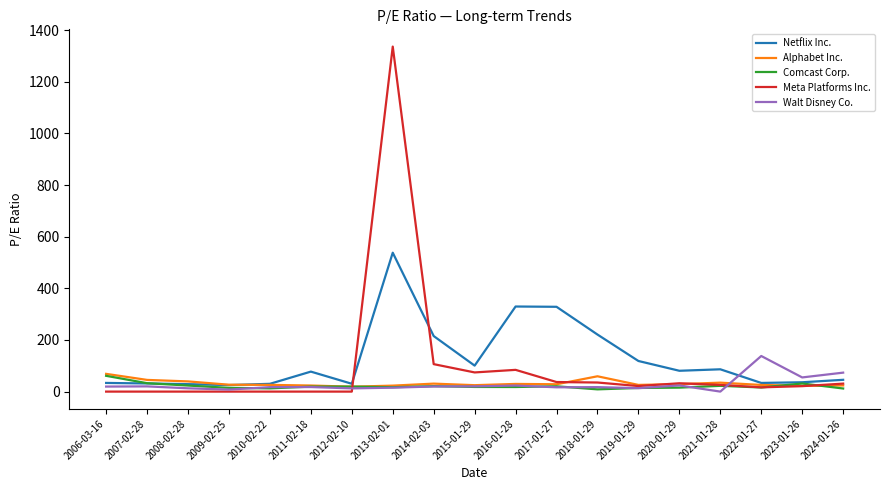

At how many categories does at least one series exceed 1151?

1